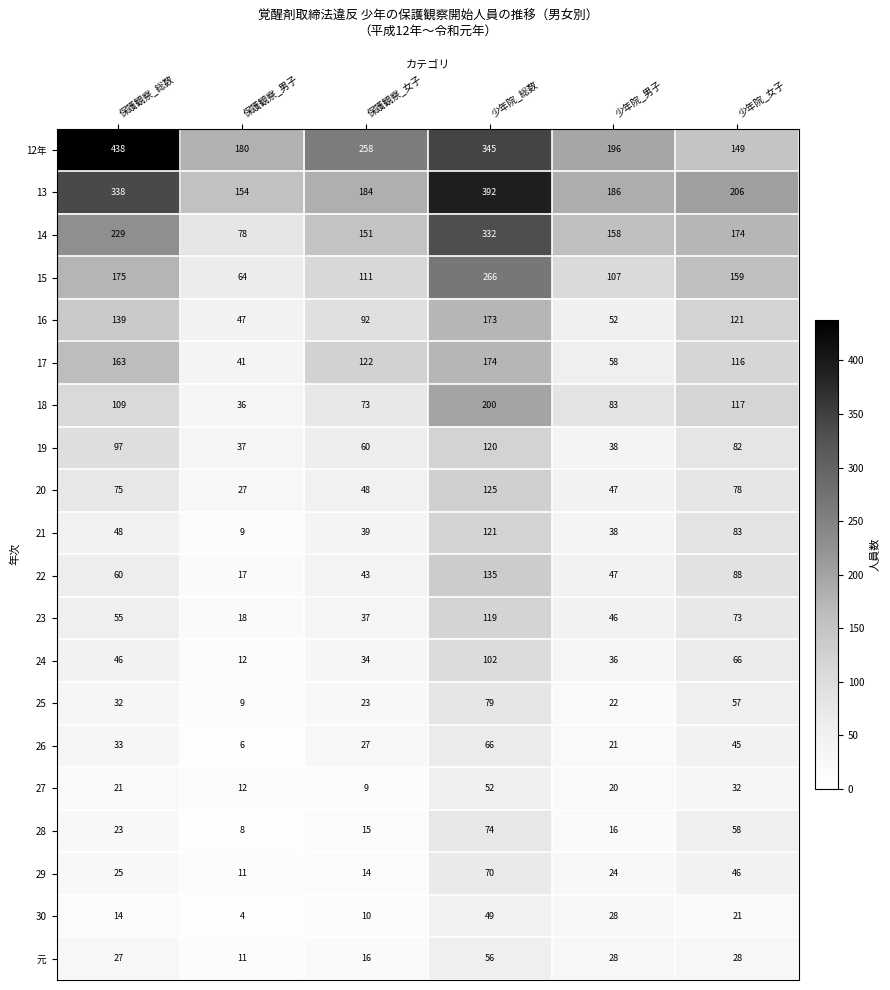

Which series changed the most between 保護観察_男子 and 保護観察_女子?

17